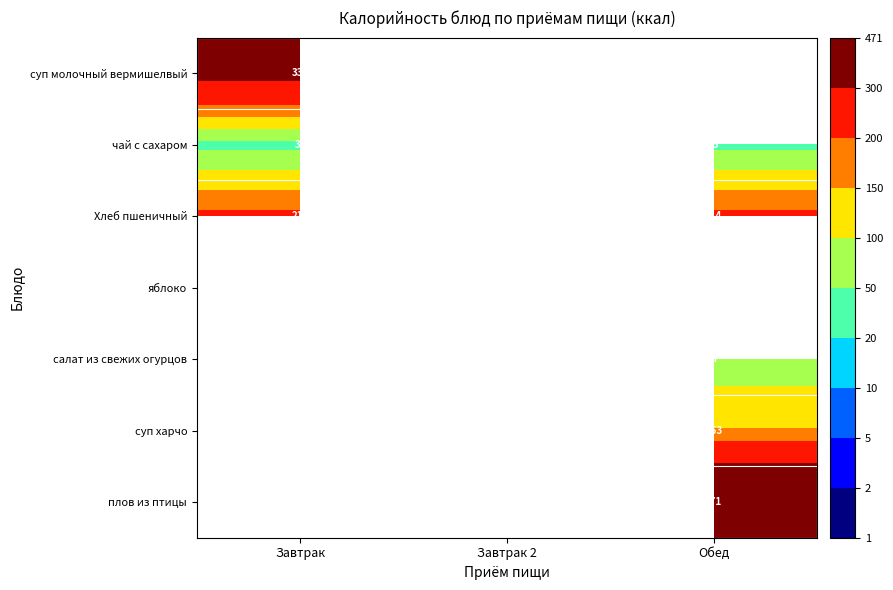

True or false: плов из птицы has a value of 133 at Обед.

False